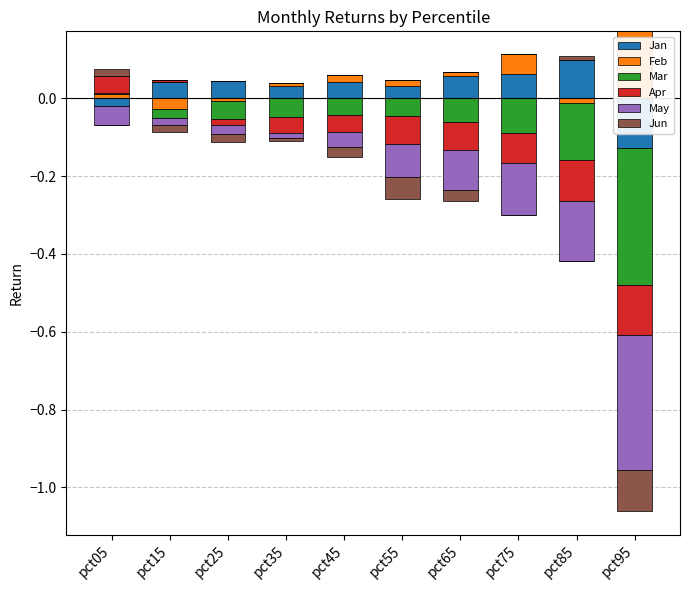

What are all the series names shown in the legend?

Jan, Feb, Mar, Apr, May, Jun